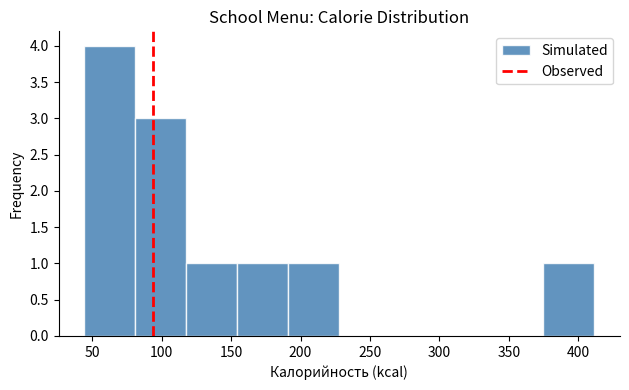

Reading left to right, transcribe this chart: for each bar, give the range it covers on the x-axis and its height. Neither the bar edges nor the heights are printed on the chart, so give them approximately, as read against the axes.

45 to 80: 4
80 to 120: 3
120 to 155: 1
155 to 190: 1
190 to 230: 1
230 to 265: 0
265 to 300: 0
300 to 340: 0
340 to 375: 0
375 to 410: 1